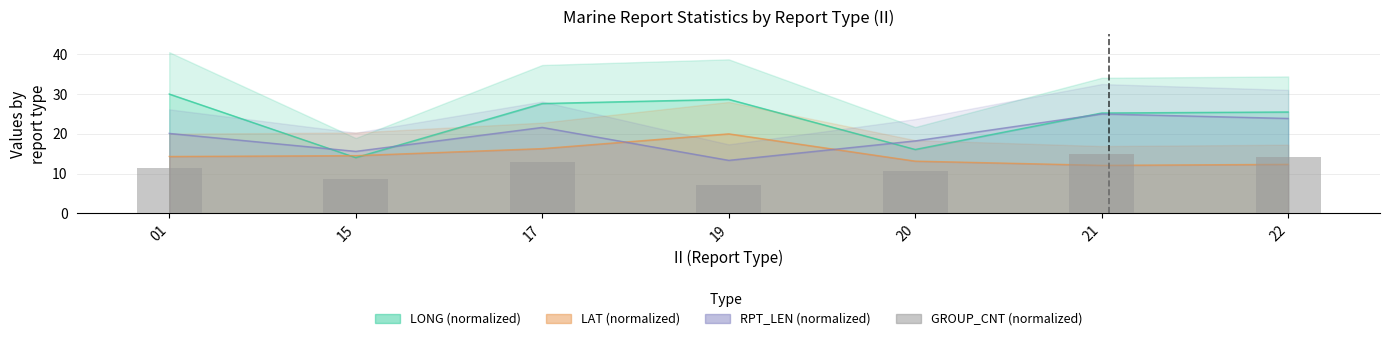

List the labels in order of value, largest first.

21, 22, 17, 01, 20, 15, 19